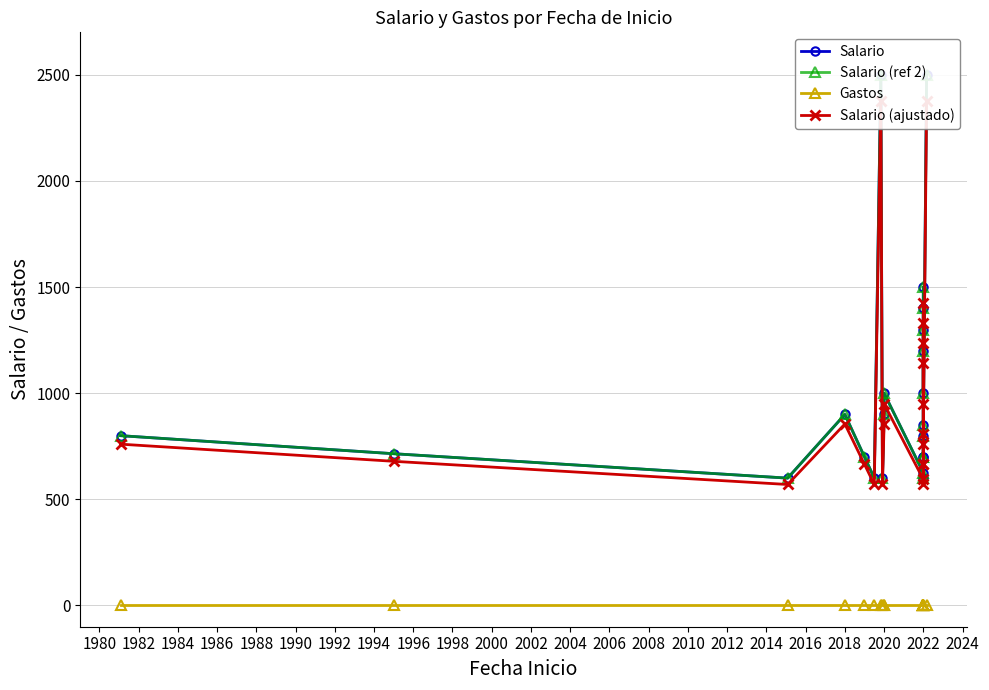

True or false: Salario (ajustado) and Salario (ref 2) intersect in this chart.

False